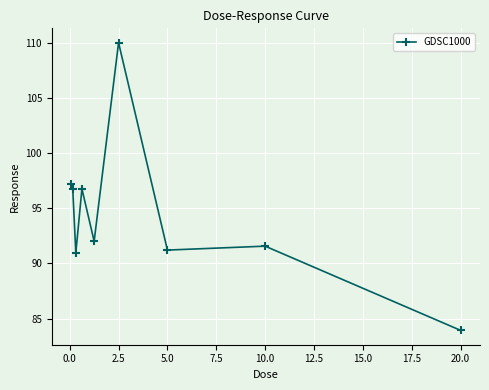

What is the value of the 3rd point from the left?

91.0